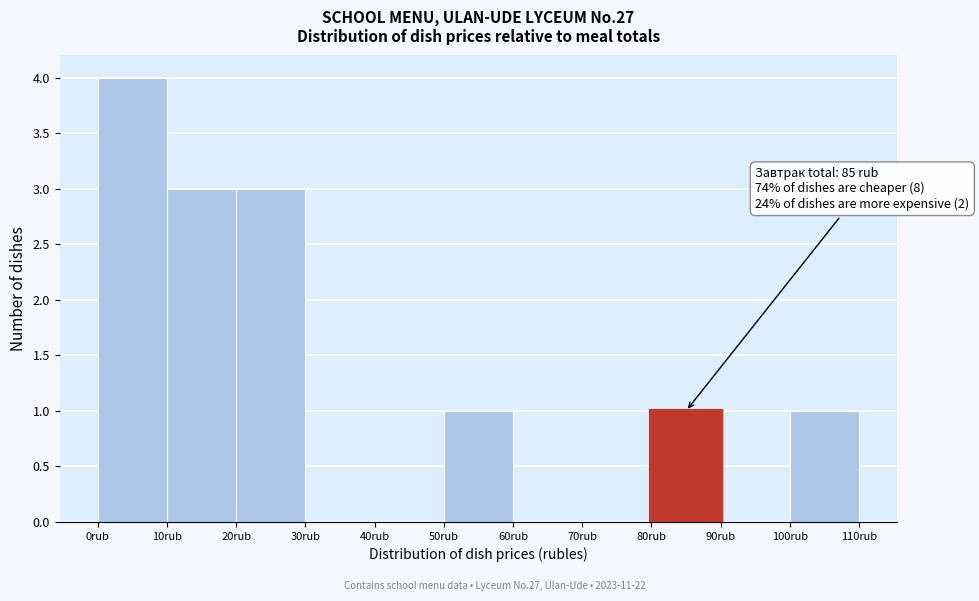

Over which range of the x-axis is the bar tallest?

0 to 10